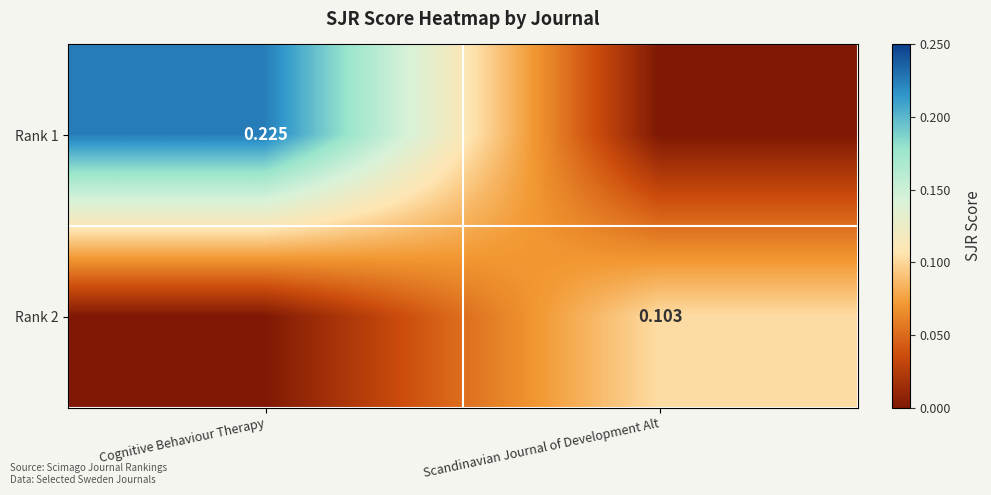

Is it true that Rank 2 equals 0.1 at Scandinavian Journal of Development Alt?

True